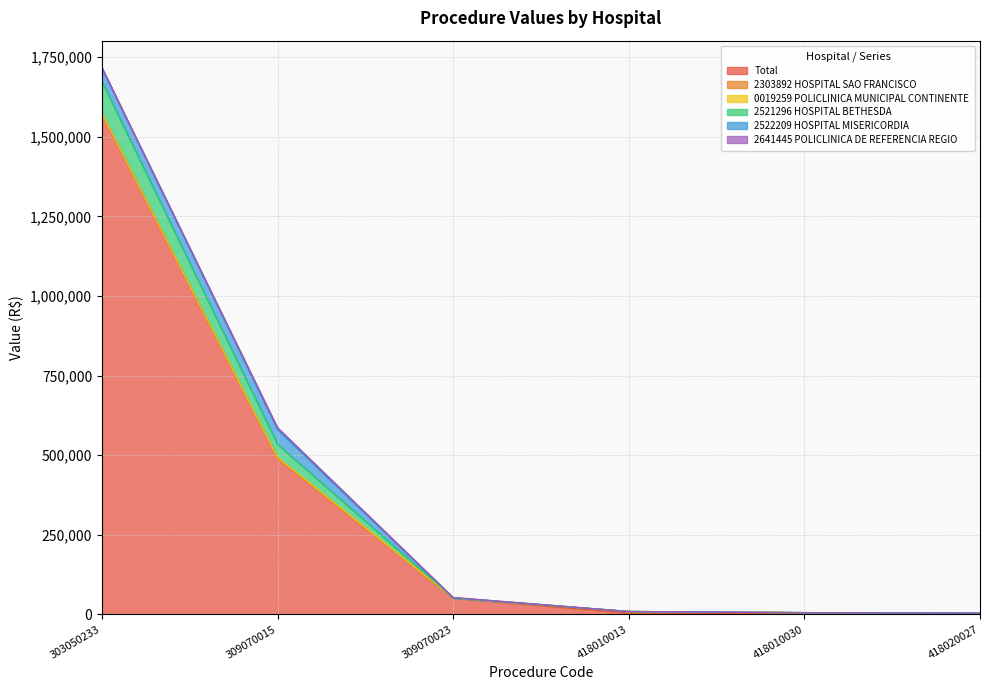

How many lines are shown in the chart?

6